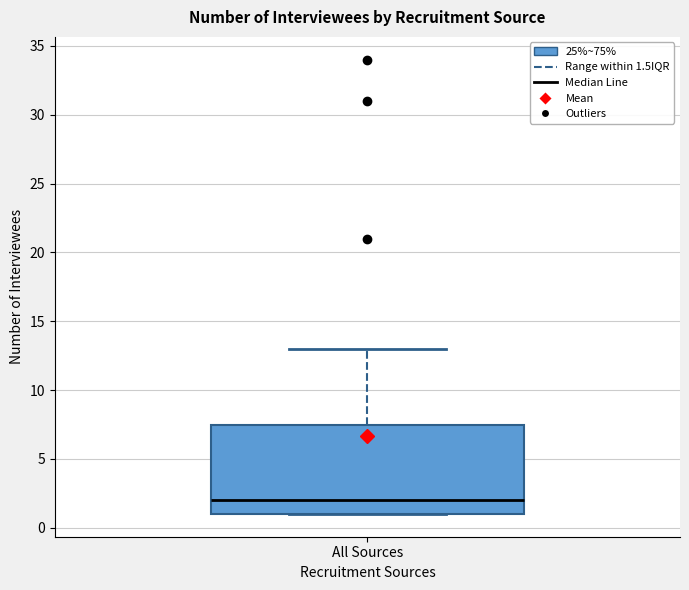

Read this box plot against the y-axis: the position of the median line, the range covered by the box, and the ends of both whiskers. The values are not printed on the chart, so give them approximately, as read against the axis.

median 2.0, box 1.0 to 7.5, whiskers 1.0 to 13.0